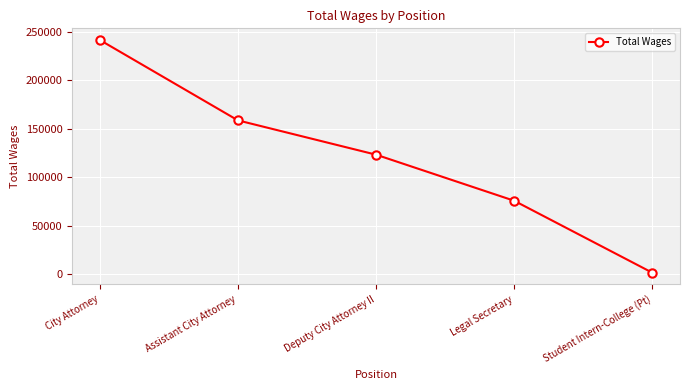

What is the smallest value displayed?

1237